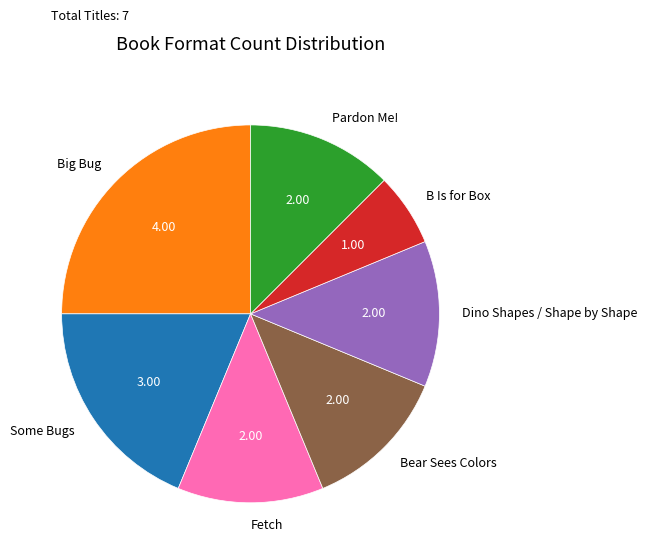

Combined, do Some Bugs and Pardon Me! account for over 50%?

No